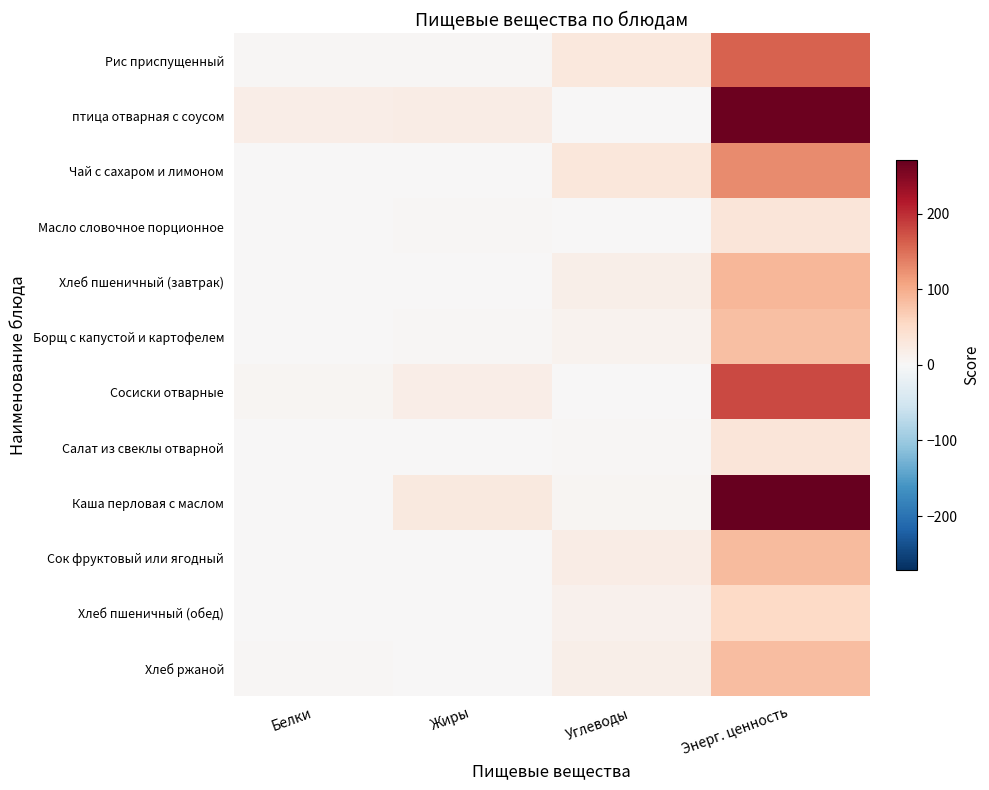

What is the total value across all series at Белки?

36.3